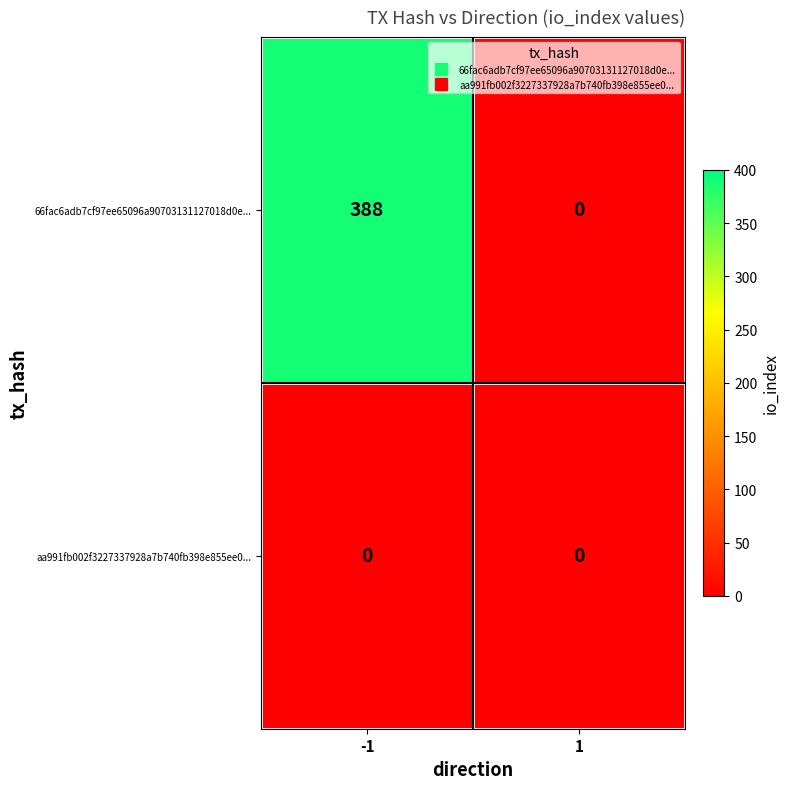

The 66fac6adb7cf97ee65096a90703131127018d0e... series shows 0 at 1. True or false?

True